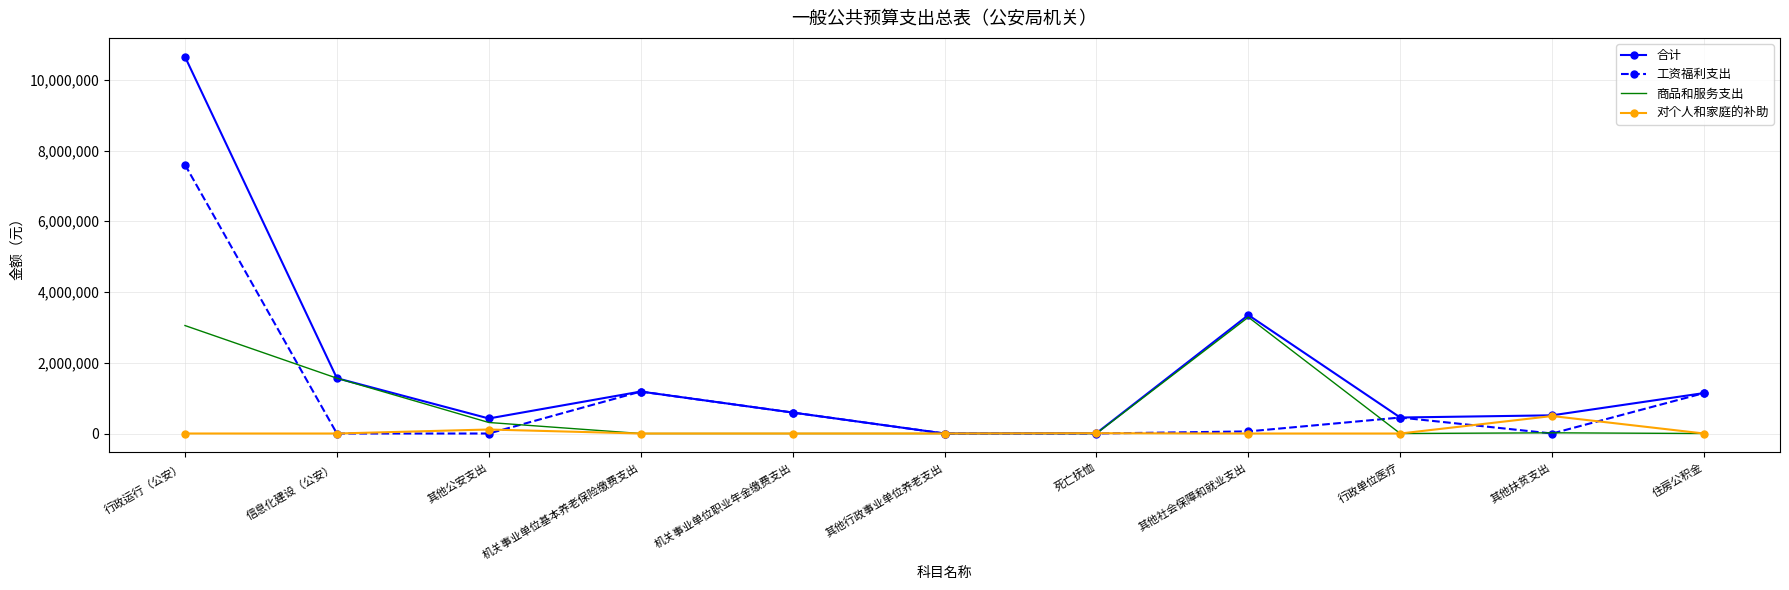

Is it true that 对个人和家庭的补助 equals 0 at 行政单位医疗?

True